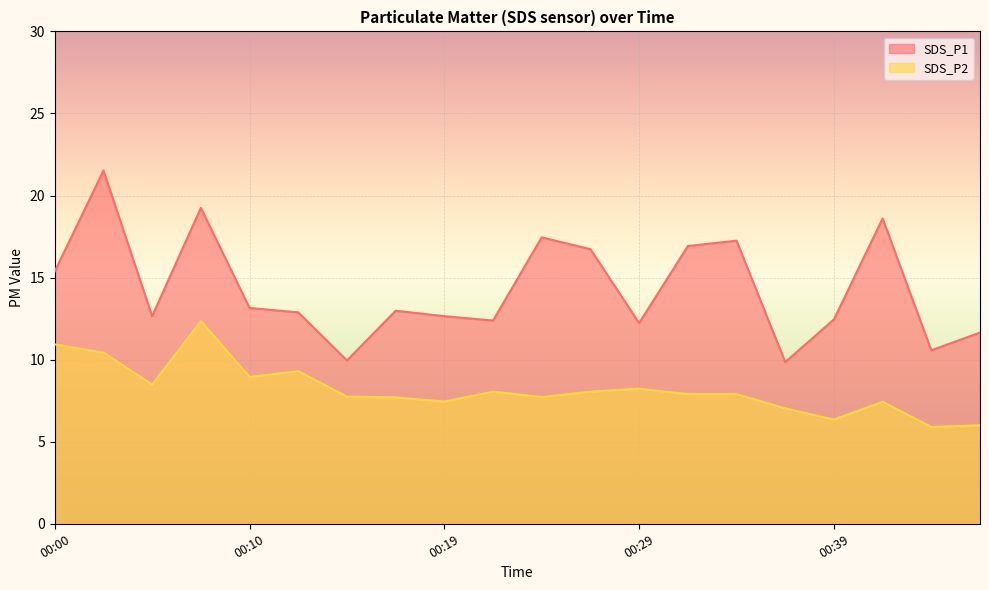

What is the difference between the maximum and minimum values in the SDS_P1 series?

11.7